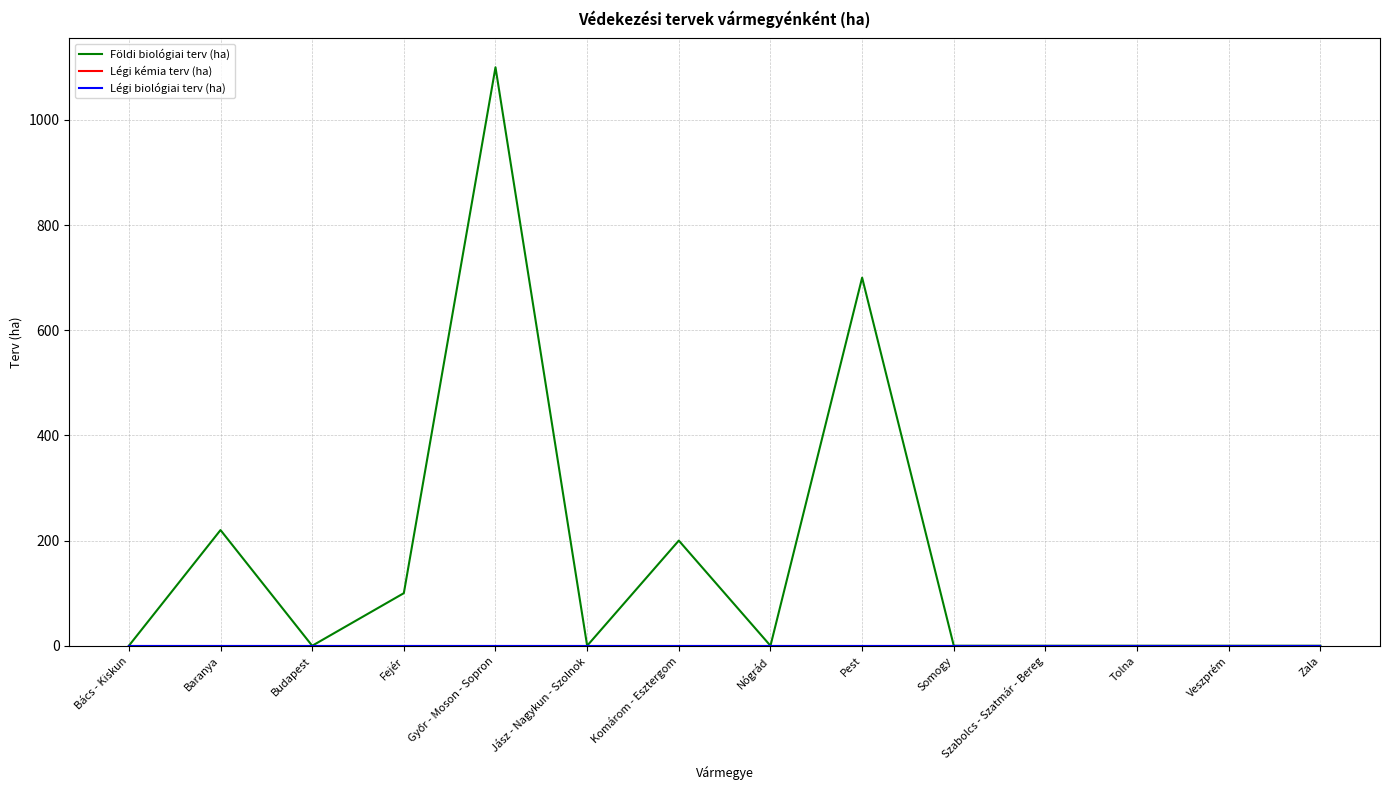

How many lines are shown in the chart?

3